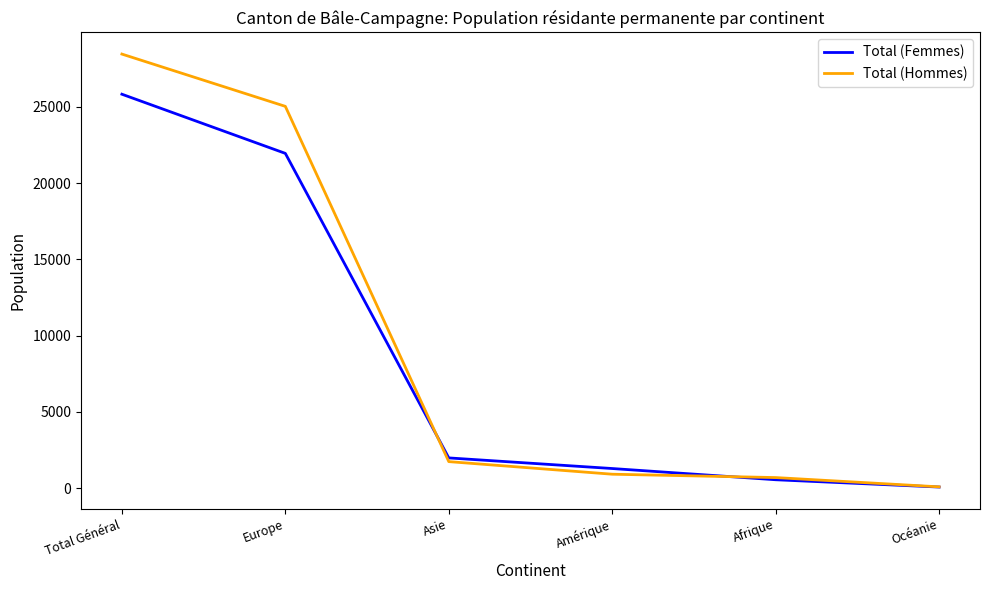

Is the value of Total (Hommes) at Europe greater than the value of Total (Femmes) at Europe?

Yes